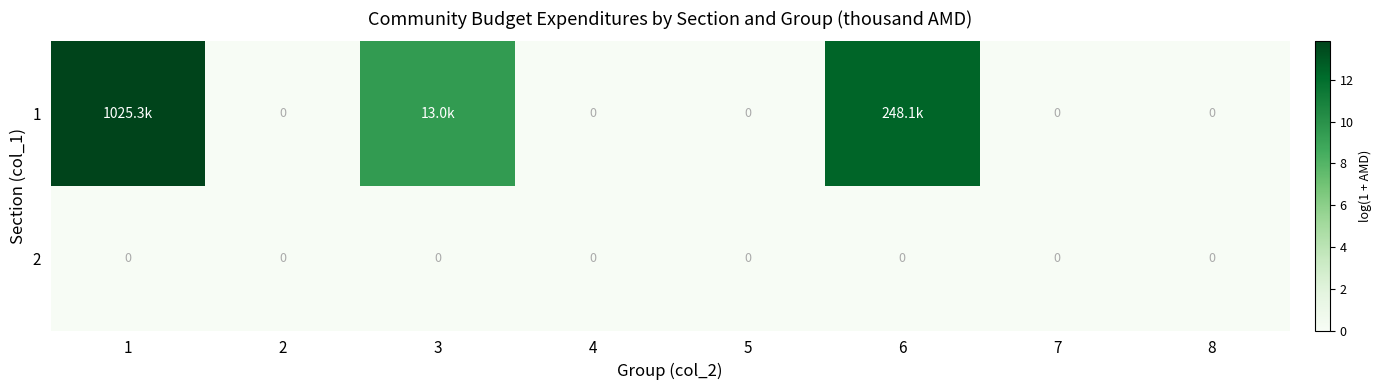

List the labels in order of 1 value, largest first.

1, 6, 3, 2, 4, 5, 7, 8